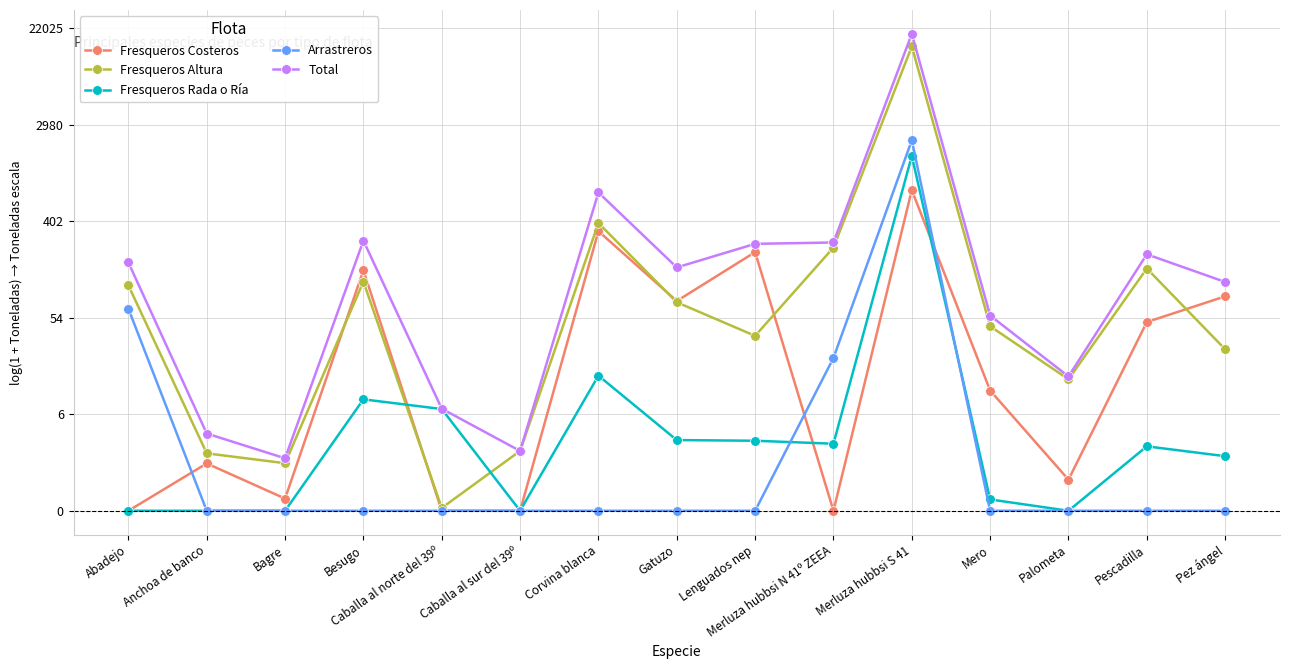

What are all the series names shown in the legend?

Fresqueros Costeros, Fresqueros Altura, Fresqueros Rada o Ría, Arrastreros, Total